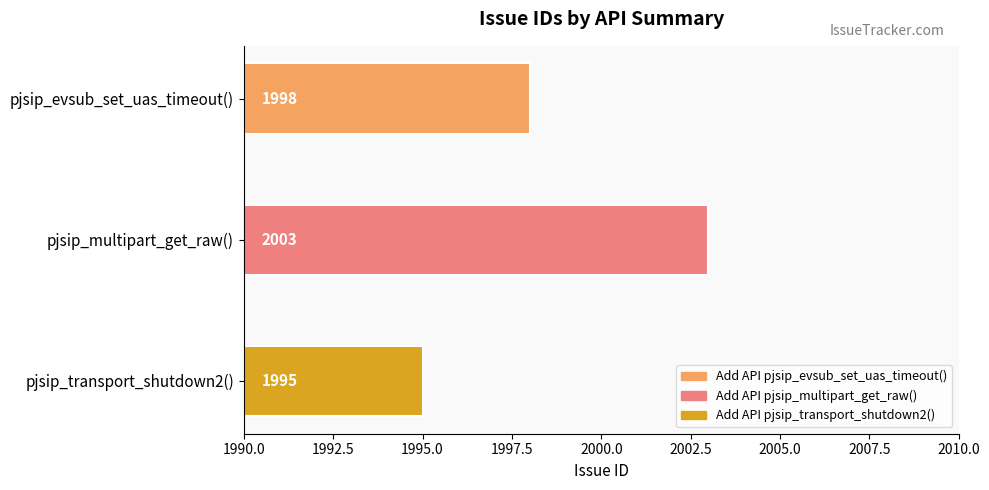

Count the values in the range 1995 to 2003.

3